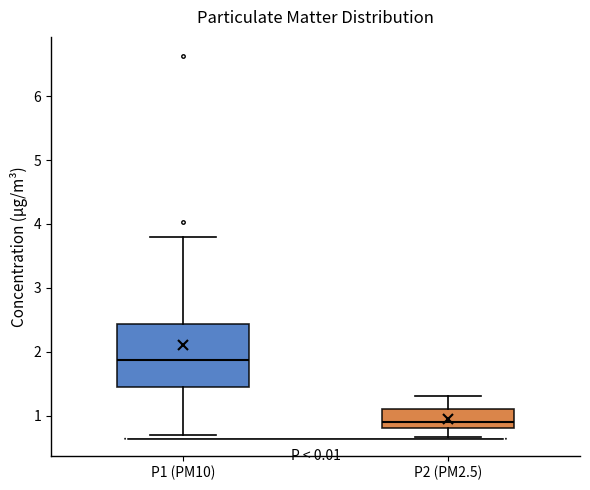

Reading left to right, transcribe this box plot: for each box, give where its median line is, the range the box spans, and where its two whiskers end, as read against the y-axis. The values are not printed on the chart, so give them approximately, as read against the axis.

P1 (PM10): median 1.9, box 1.4 to 2.4, whiskers 0.7 to 3.8
P2 (PM2.5): median 0.9, box 0.8 to 1.1, whiskers 0.7 to 1.3